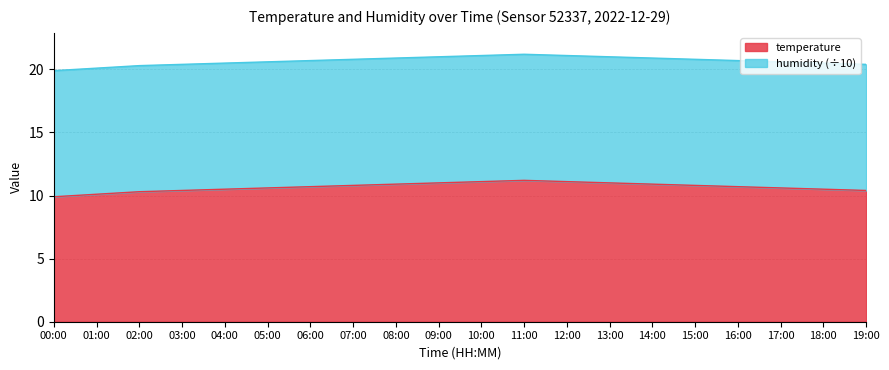

At which category does the data reach its first local peak?

11:00